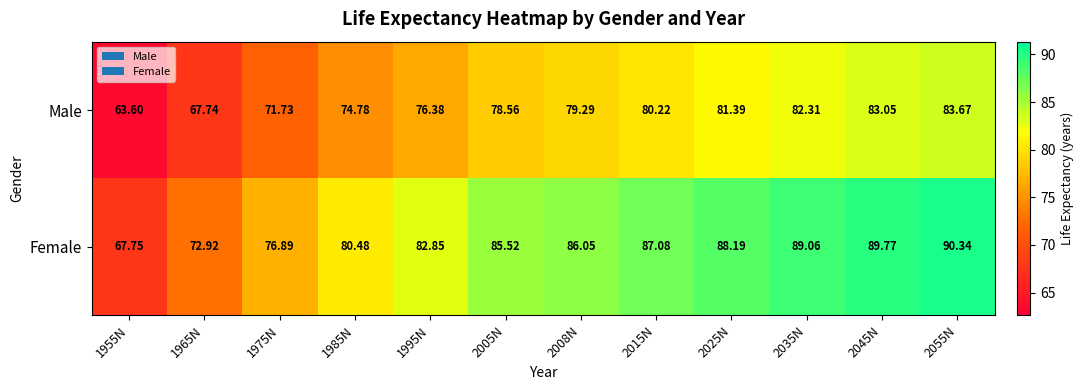

List the series in order of their overall mean, lowest first.

Male, Female